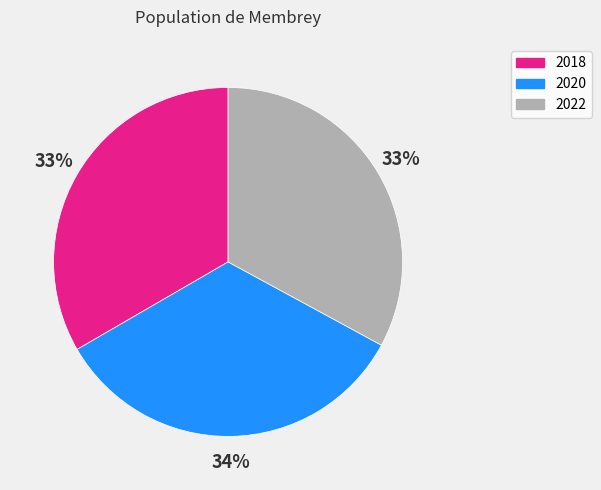

How many slices are in this pie chart?

3